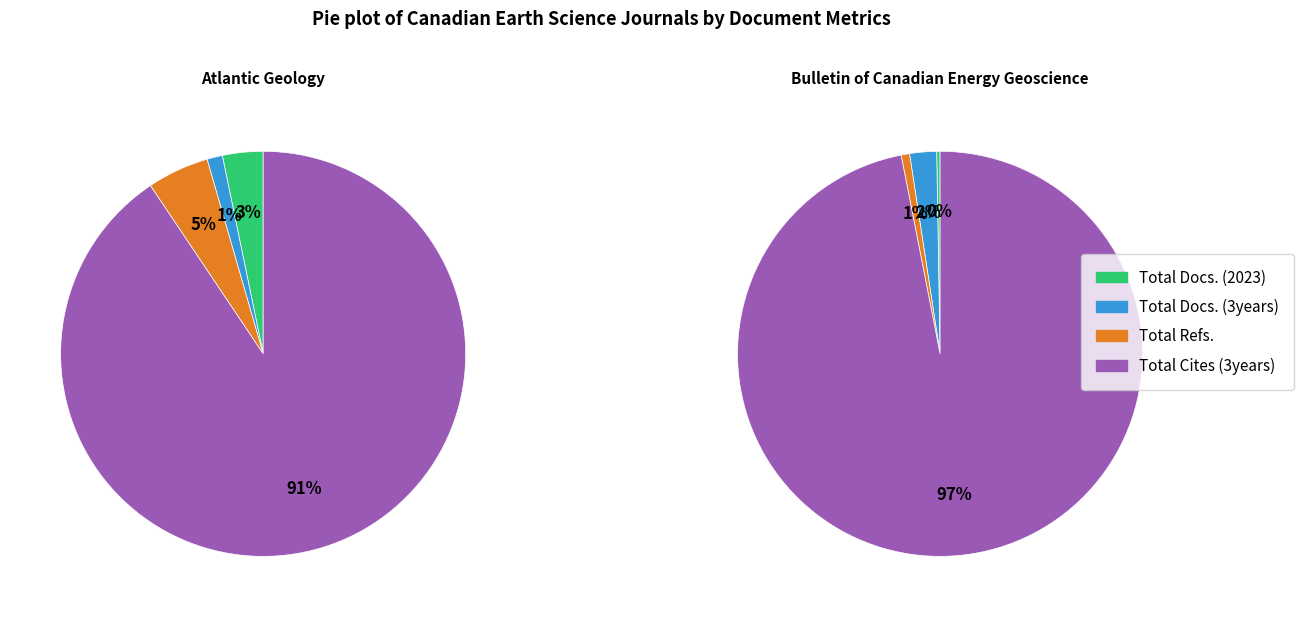

The Total Refs. slice represents 5% of the pie. True or false?

True